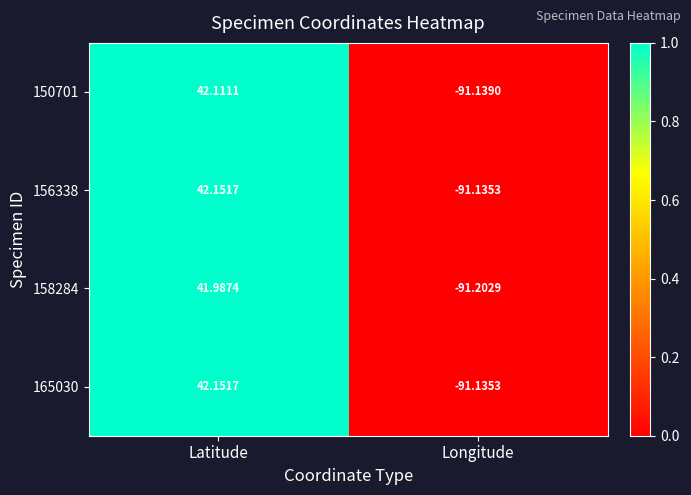

Which category has the lowest value across all series?

Longitude